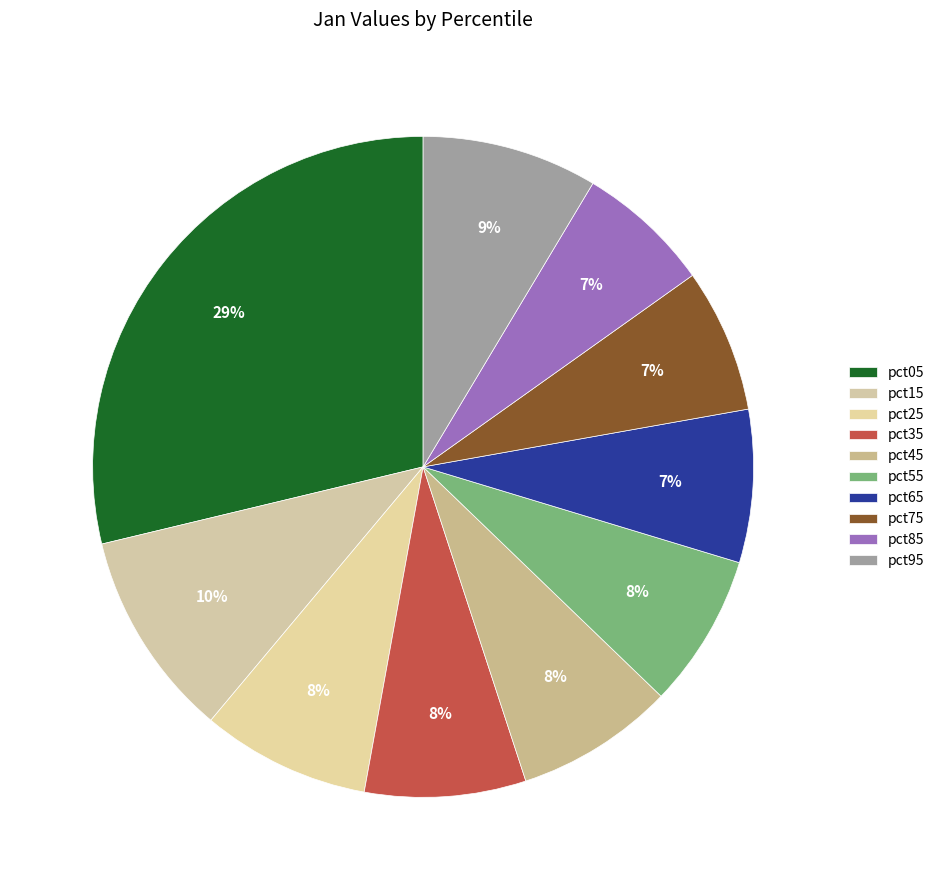

Is there a majority slice in this chart?

No